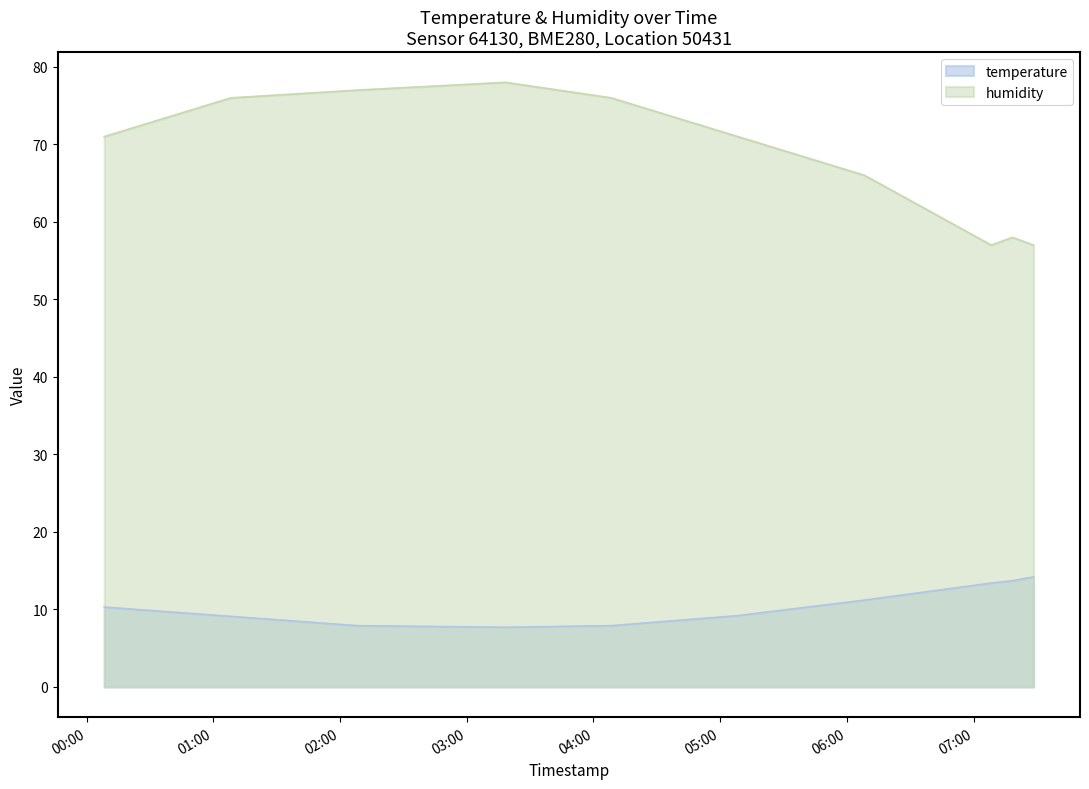

Where does the temperature series first go above 10?

2022-07-15T00:08:21